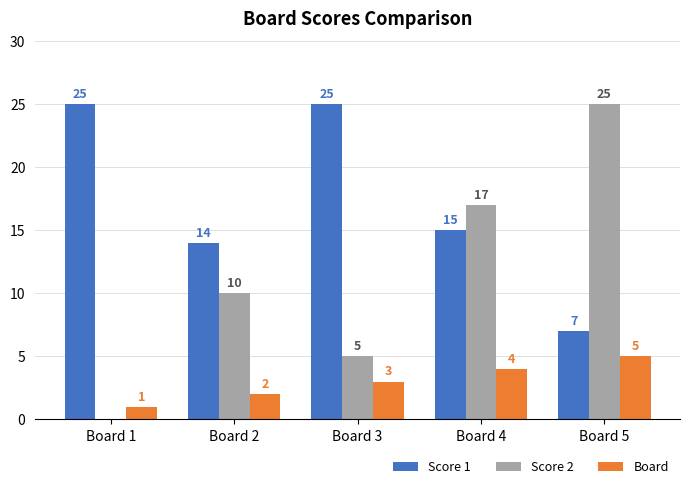

The value of Score 1 at Board 4 is 22. True or false?

False